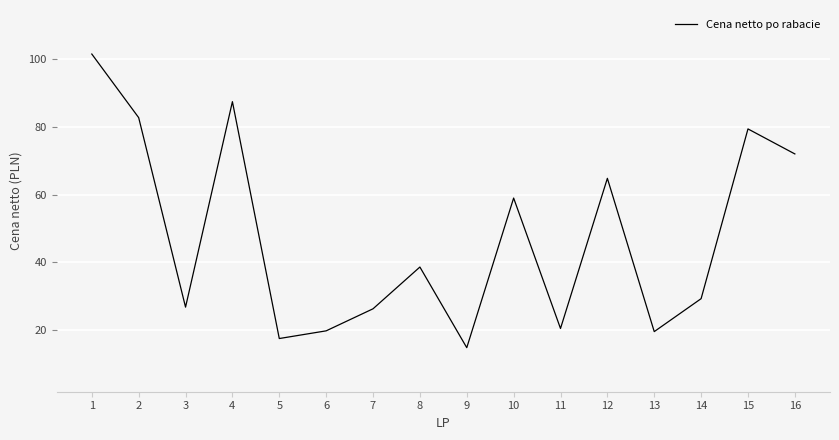

Which label corresponds to the smallest value in the chart?

9